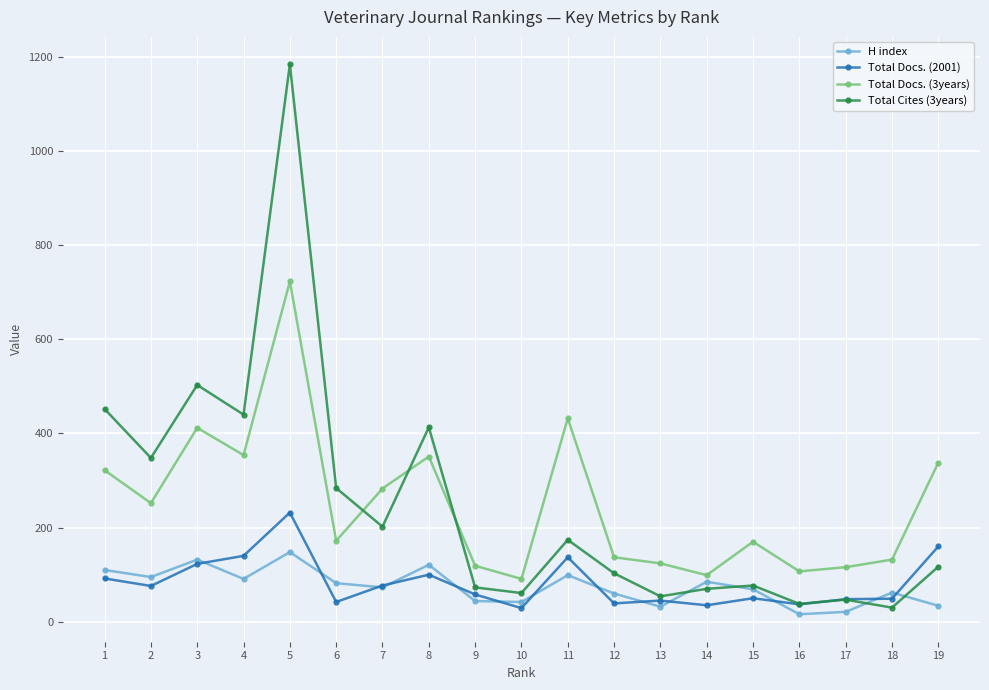

Which series has the widest spread of values?

Total Cites (3years)